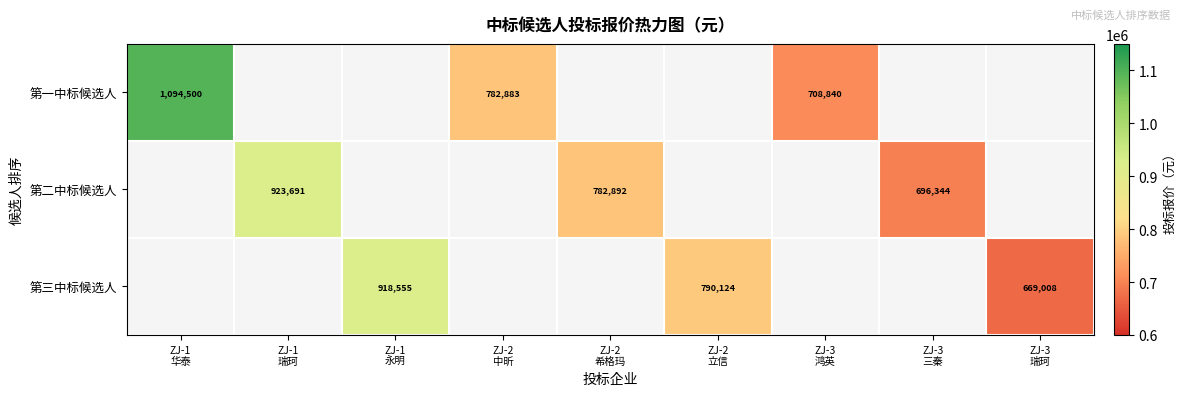

Count the number of categories in the chart.

9